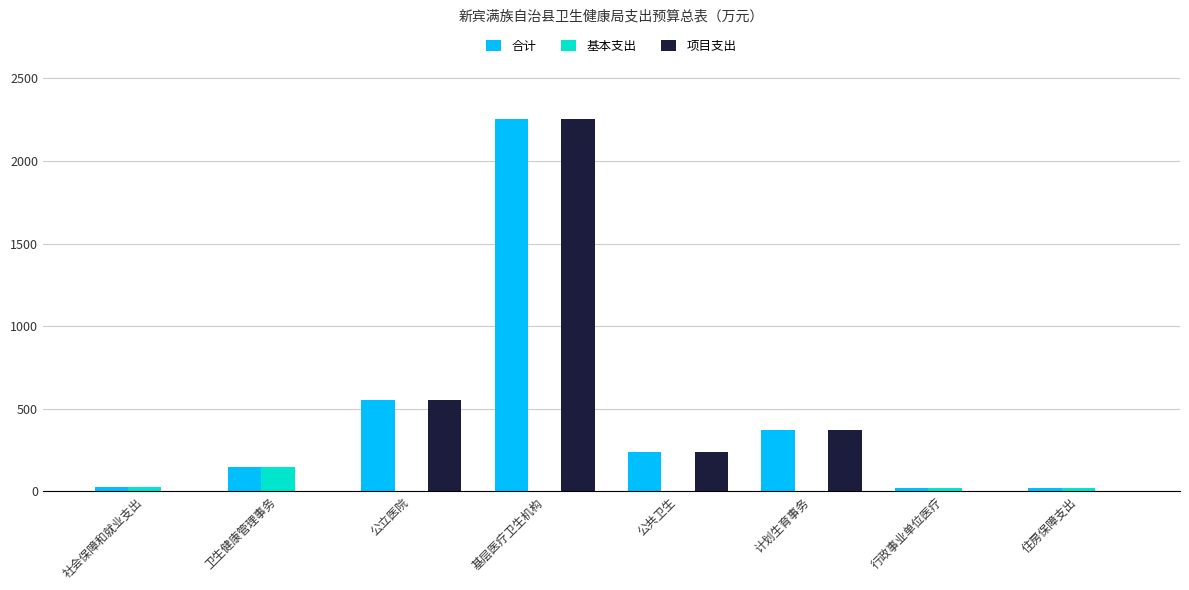

What is the maximum value shown in the chart?

2257.0